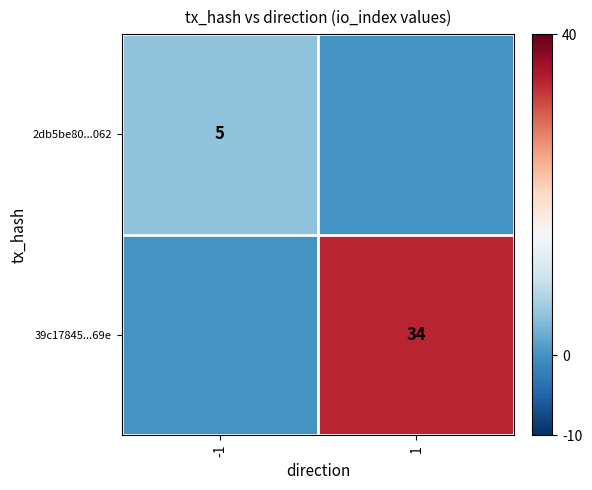

What is the difference between the highest and lowest values at -1?

5